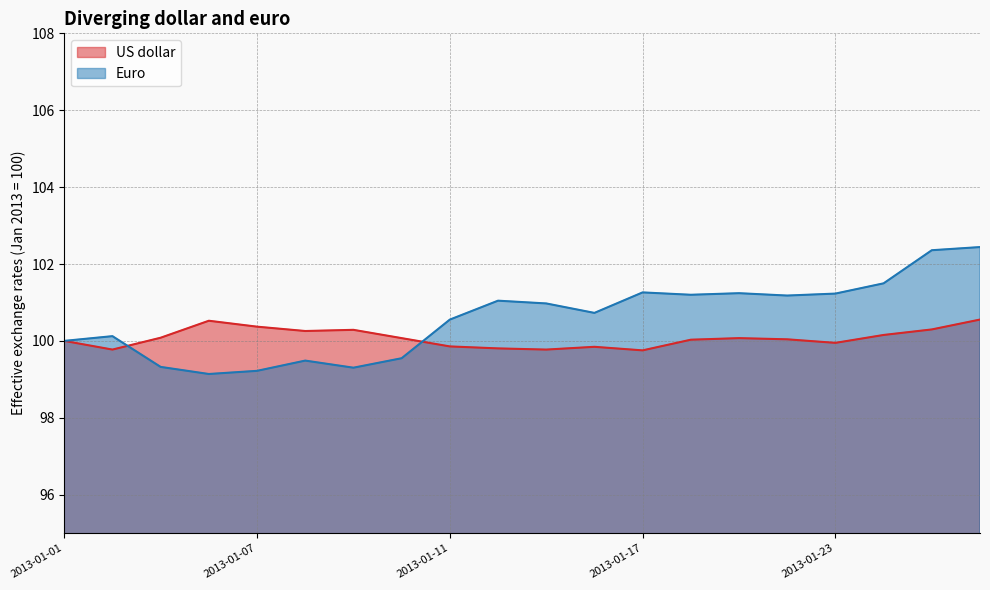

What are all the series names shown in the legend?

US dollar, Euro